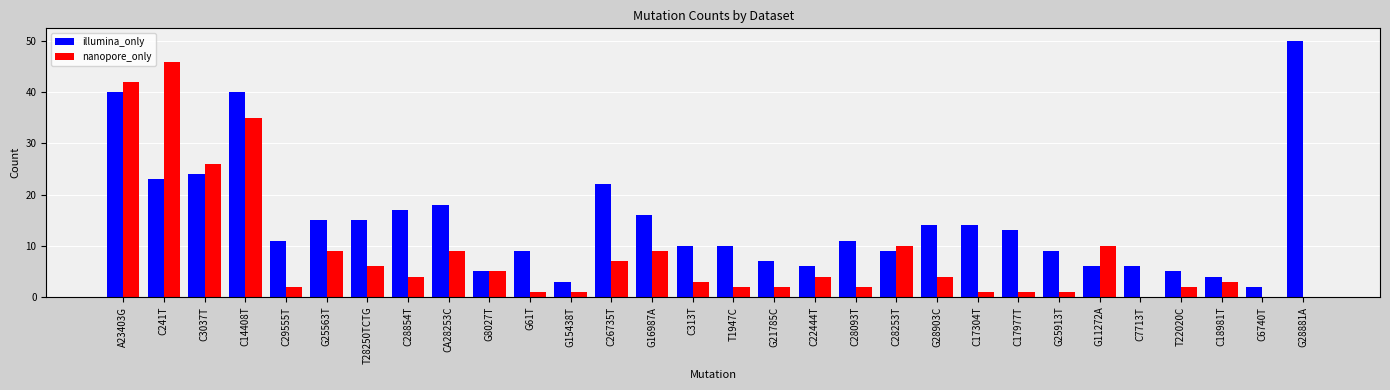

What is the difference between the illumina_only values at C18981T and A23403G?

36